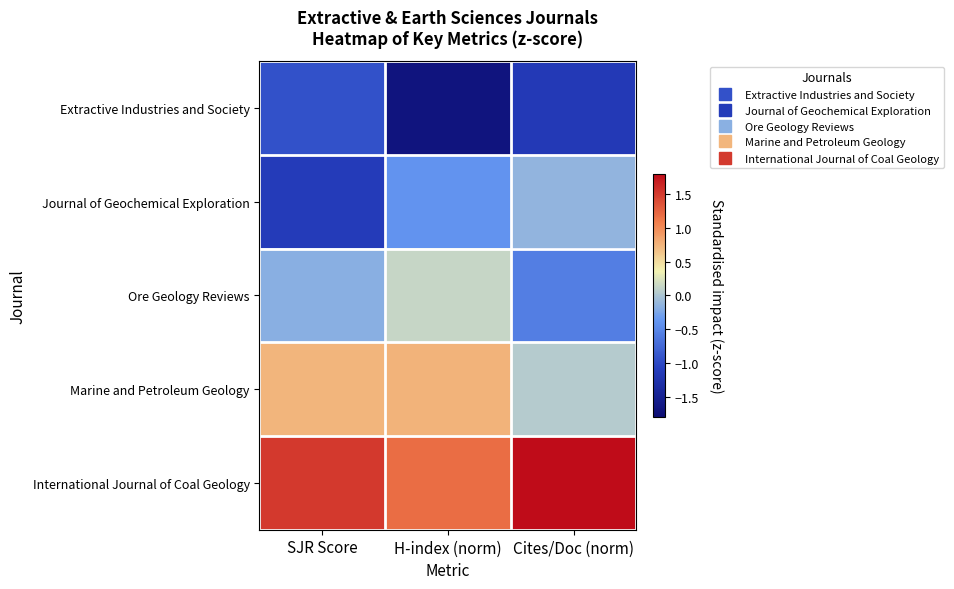

What is the maximum value shown in the chart?

1.8